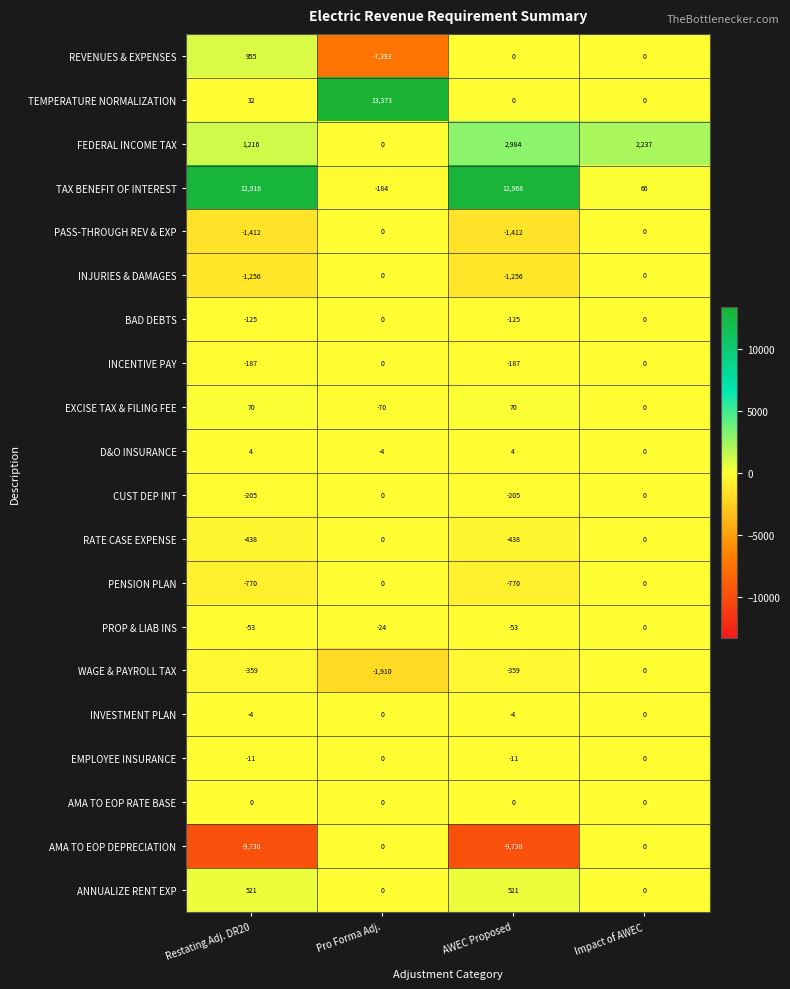

Which series has the largest range (max minus min)?

TEMPERATURE NORMALIZATION